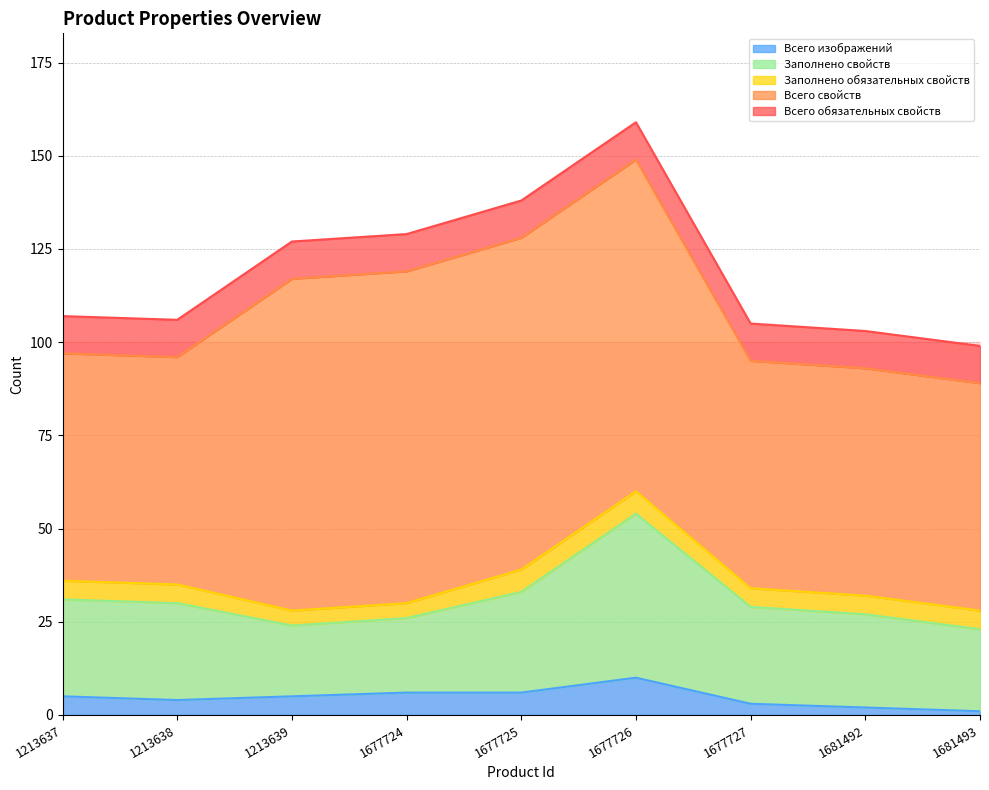

What is the difference between the maximum and minimum values in the Всего свойств series?

28